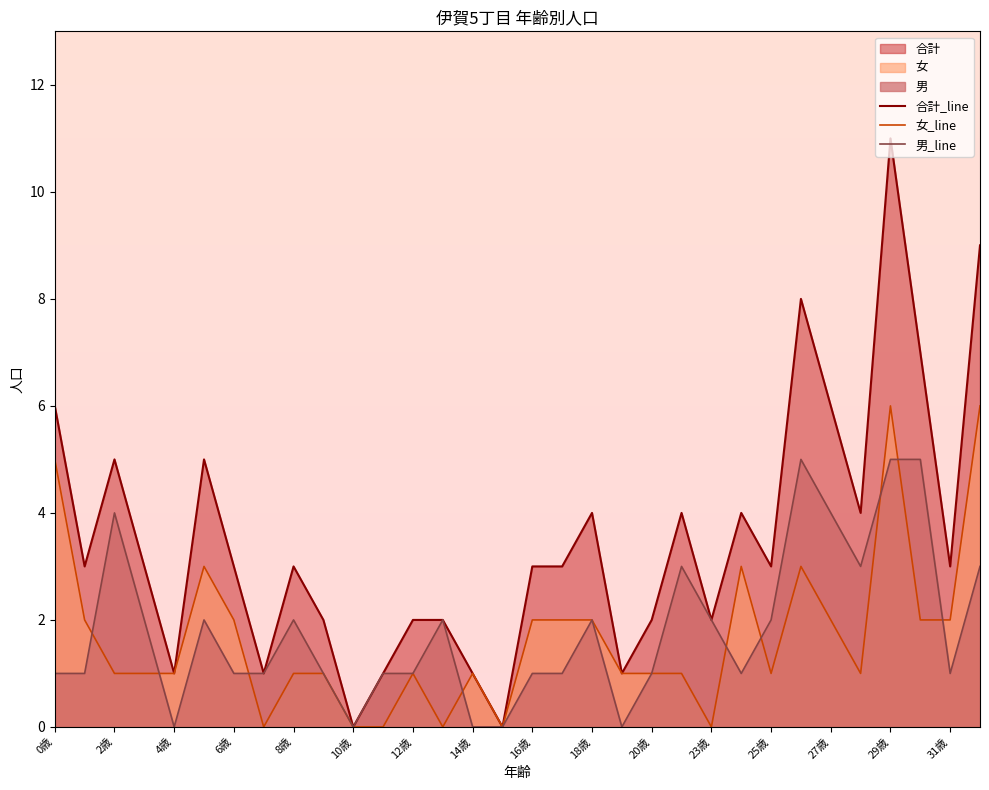

What is the label of the 22nd point from the left?

21